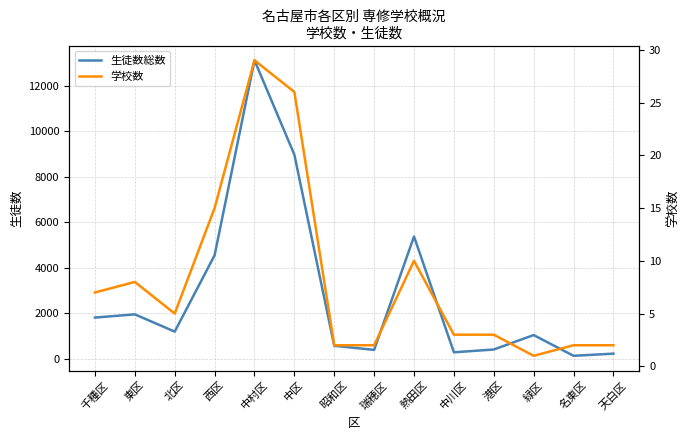

What position from the right is 中川区?

5